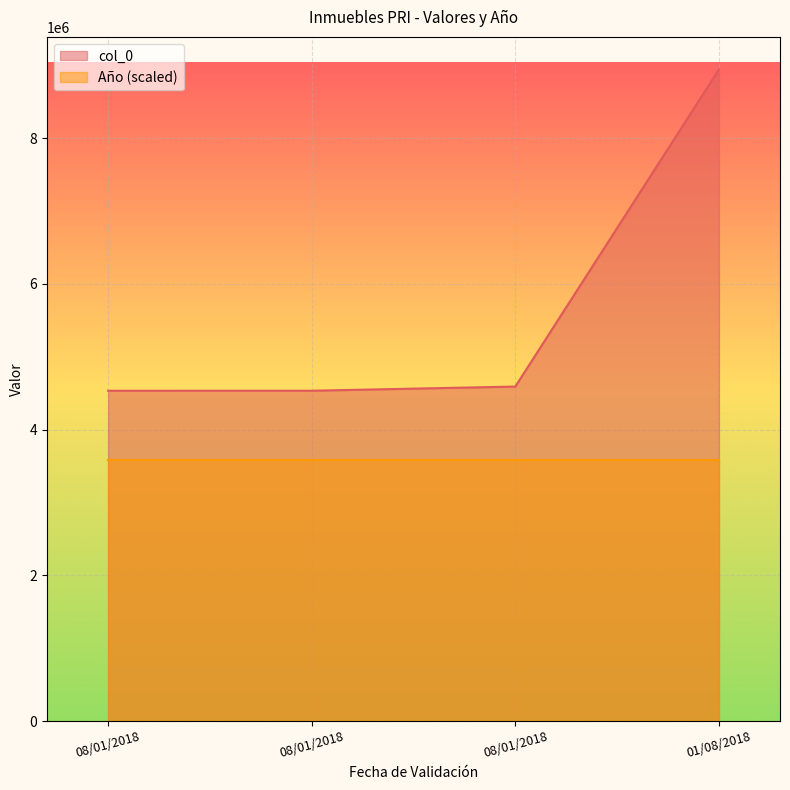

How many lines are shown in the chart?

2